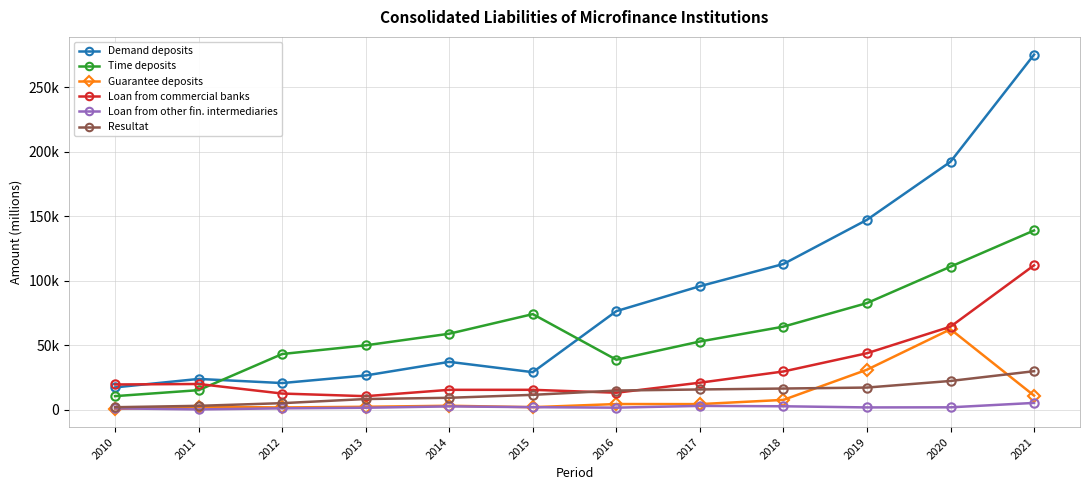

At which category does the chart reach its peak across all series?

2021